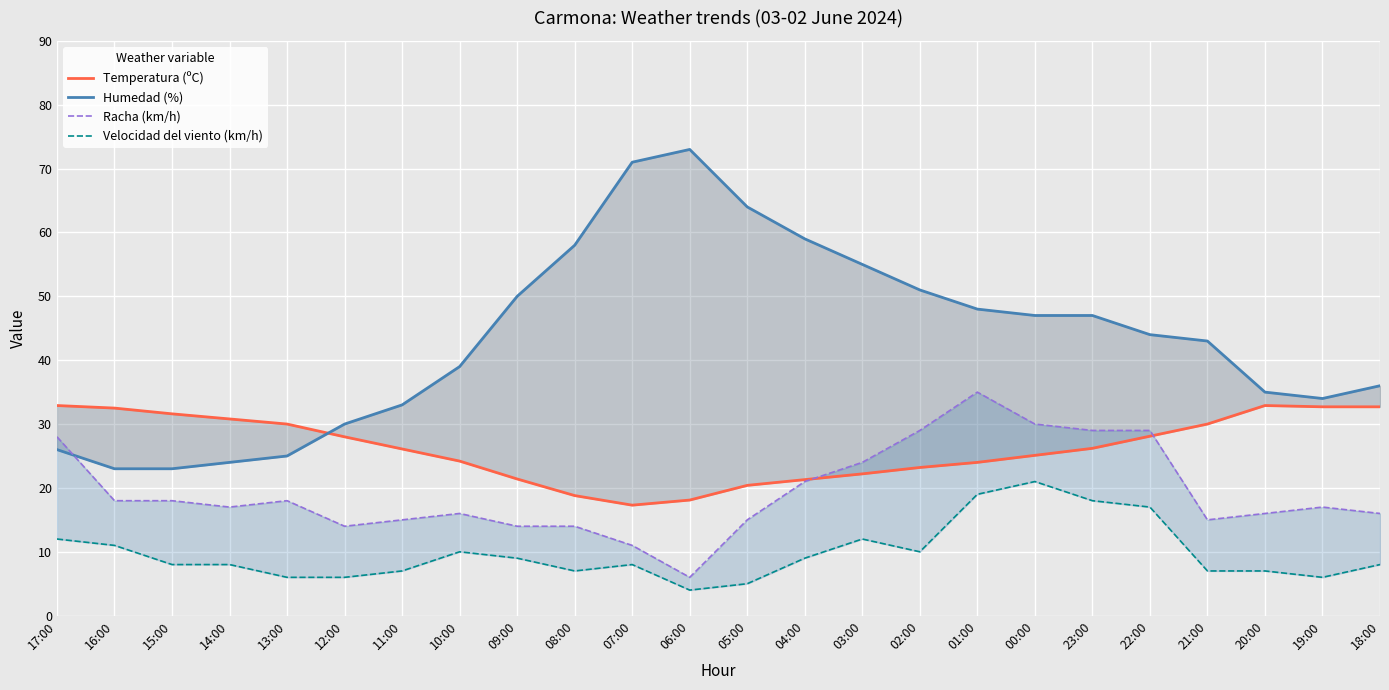

Reading right to left, extract all data points from this chart.

Temperatura (ºC): 18:00=32.7	19:00=32.7	20:00=32.9	21:00=30.0	22:00=28.1	23:00=26.2	00:00=25.1	01:00=24.0	02:00=23.2	03:00=22.2	04:00=21.3	05:00=20.4	06:00=18.1	07:00=17.3	08:00=18.8	09:00=21.4	10:00=24.2	11:00=26.1	12:00=28.0	13:00=30.0	14:00=30.8	15:00=31.6	16:00=32.5	17:00=32.9
Humedad (%): 18:00=36.0	19:00=34.0	20:00=35.0	21:00=43.0	22:00=44.0	23:00=47.0	00:00=47.0	01:00=48.0	02:00=51.0	03:00=55.0	04:00=59.0	05:00=64.0	06:00=73.0	07:00=71.0	08:00=58.0	09:00=50.0	10:00=39.0	11:00=33.0	12:00=30.0	13:00=25.0	14:00=24.0	15:00=23.0	16:00=23.0	17:00=26.0
Racha (km/h): 18:00=16.0	19:00=17.0	20:00=16.0	21:00=15.0	22:00=29.0	23:00=29.0	00:00=30.0	01:00=35.0	02:00=29.0	03:00=24.0	04:00=21.0	05:00=15.0	06:00=6.0	07:00=11.0	08:00=14.0	09:00=14.0	10:00=16.0	11:00=15.0	12:00=14.0	13:00=18.0	14:00=17.0	15:00=18.0	16:00=18.0	17:00=28.0
Velocidad del viento (km/h): 18:00=8.0	19:00=6.0	20:00=7.0	21:00=7.0	22:00=17.0	23:00=18.0	00:00=21.0	01:00=19.0	02:00=10.0	03:00=12.0	04:00=9.0	05:00=5.0	06:00=4.0	07:00=8.0	08:00=7.0	09:00=9.0	10:00=10.0	11:00=7.0	12:00=6.0	13:00=6.0	14:00=8.0	15:00=8.0	16:00=11.0	17:00=12.0